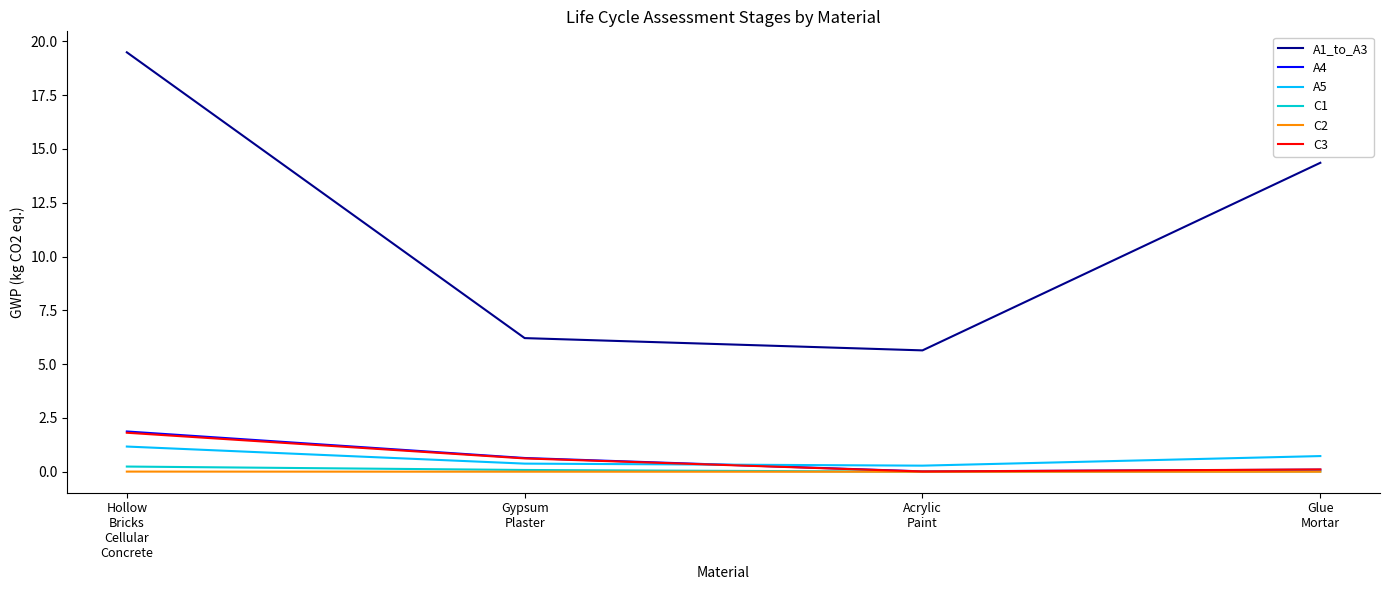

Is this an area chart (filled region under the line)?

No